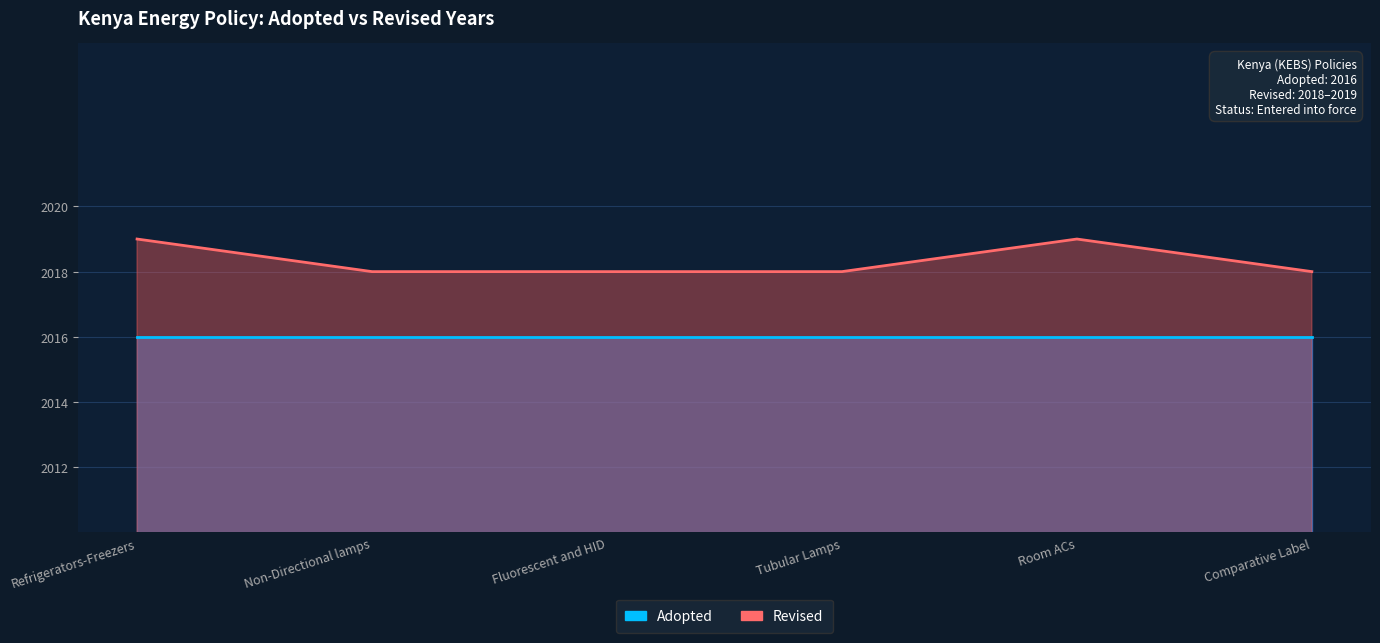

What is the label of the 5th point from the right?

Non-Directional lamps